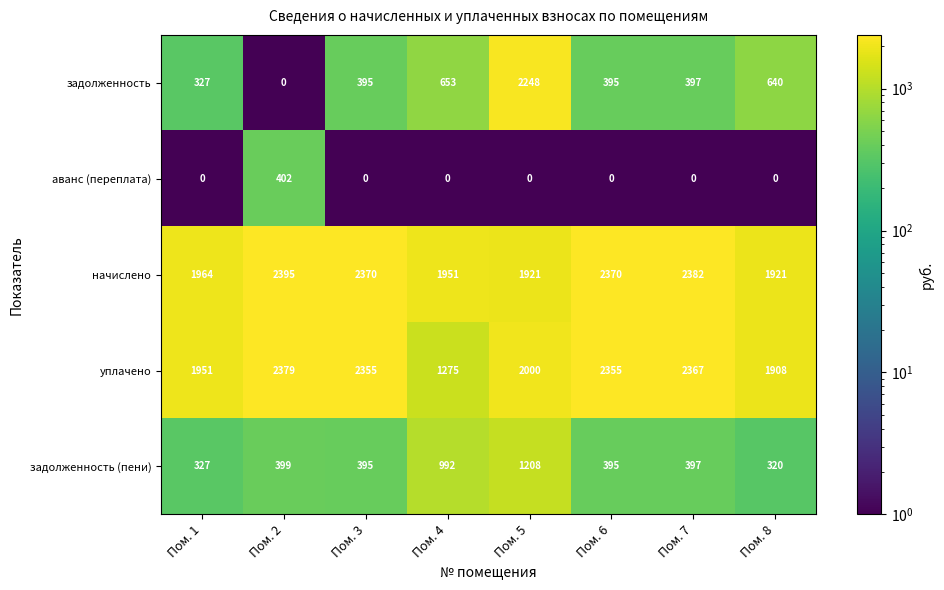

What is the difference between the maximum and minimum values in the задолженность (пени) series?

888